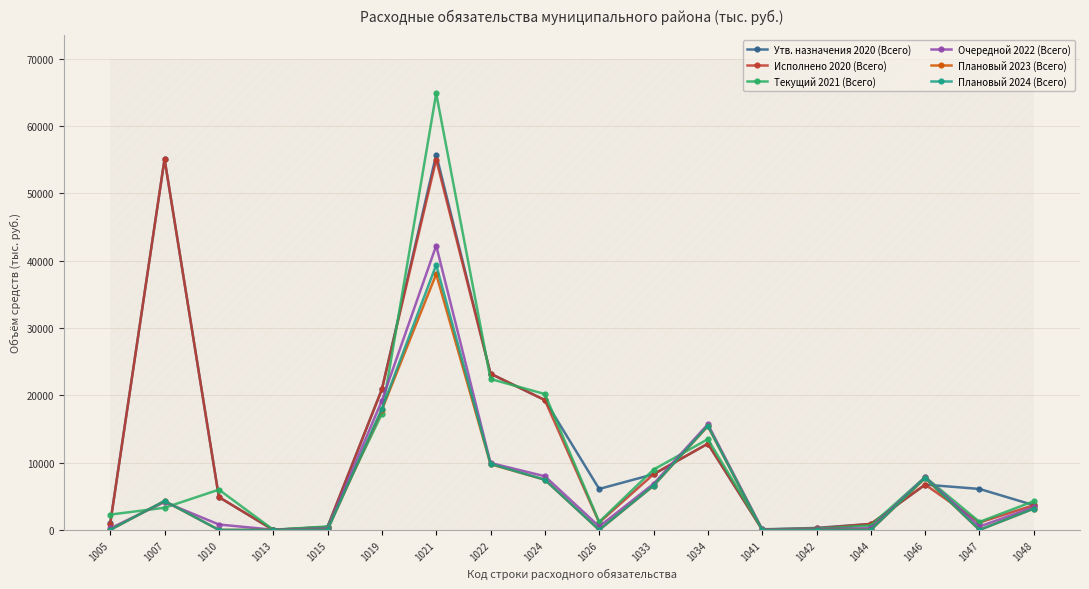

What is the greatest value displayed?

64829.4